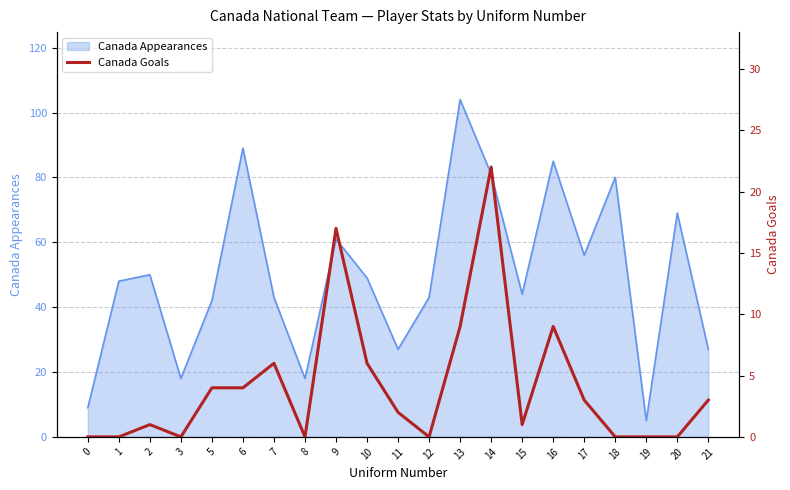

What is the sum of all values?

87